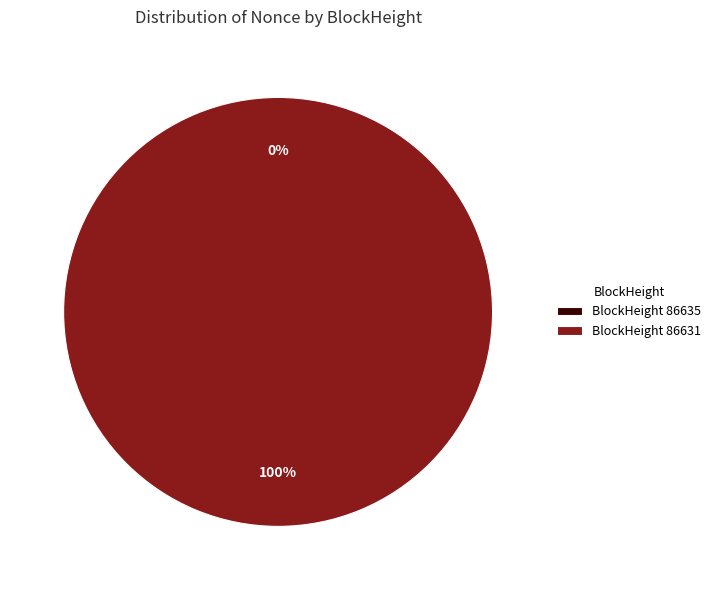

To the nearest percent, what is the difference between the 86635 and 86631 slice percentages?

100%